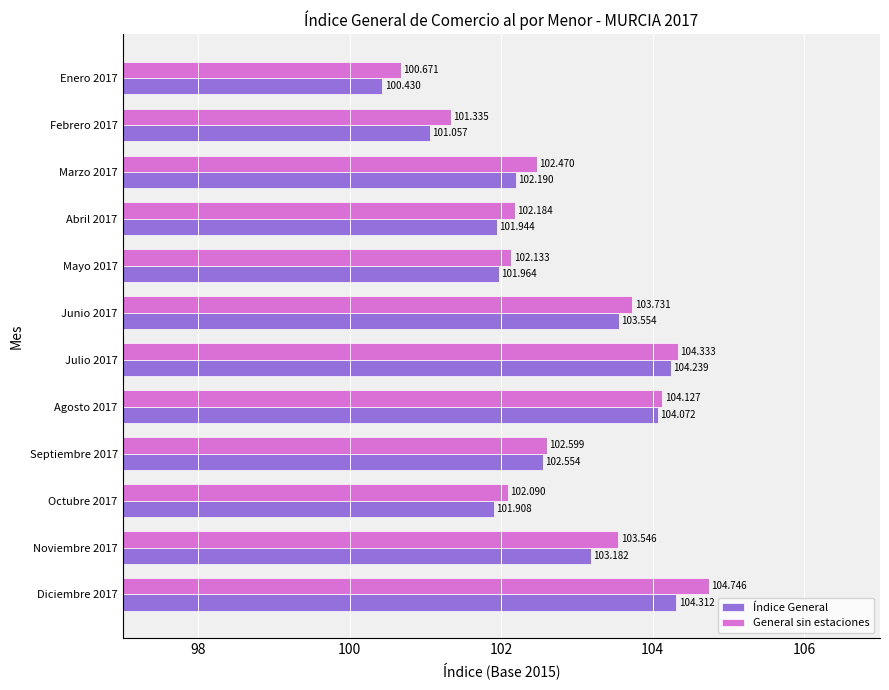

At which label is General sin estaciones closest to 102?

Octubre 2017